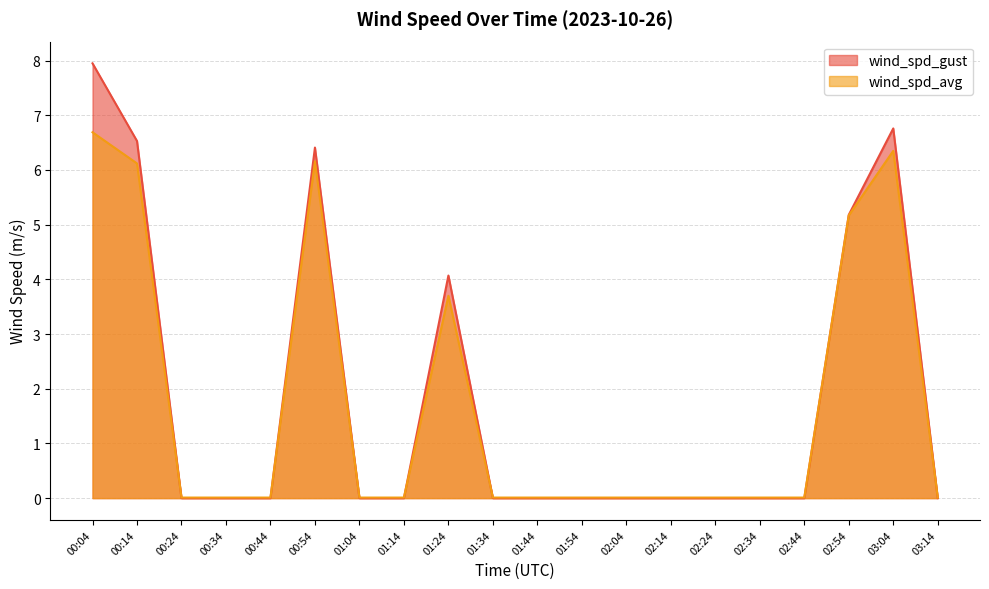

Is the value of wind_spd_avg at 03:14 greater than the value of wind_spd_gust at 02:54?

No